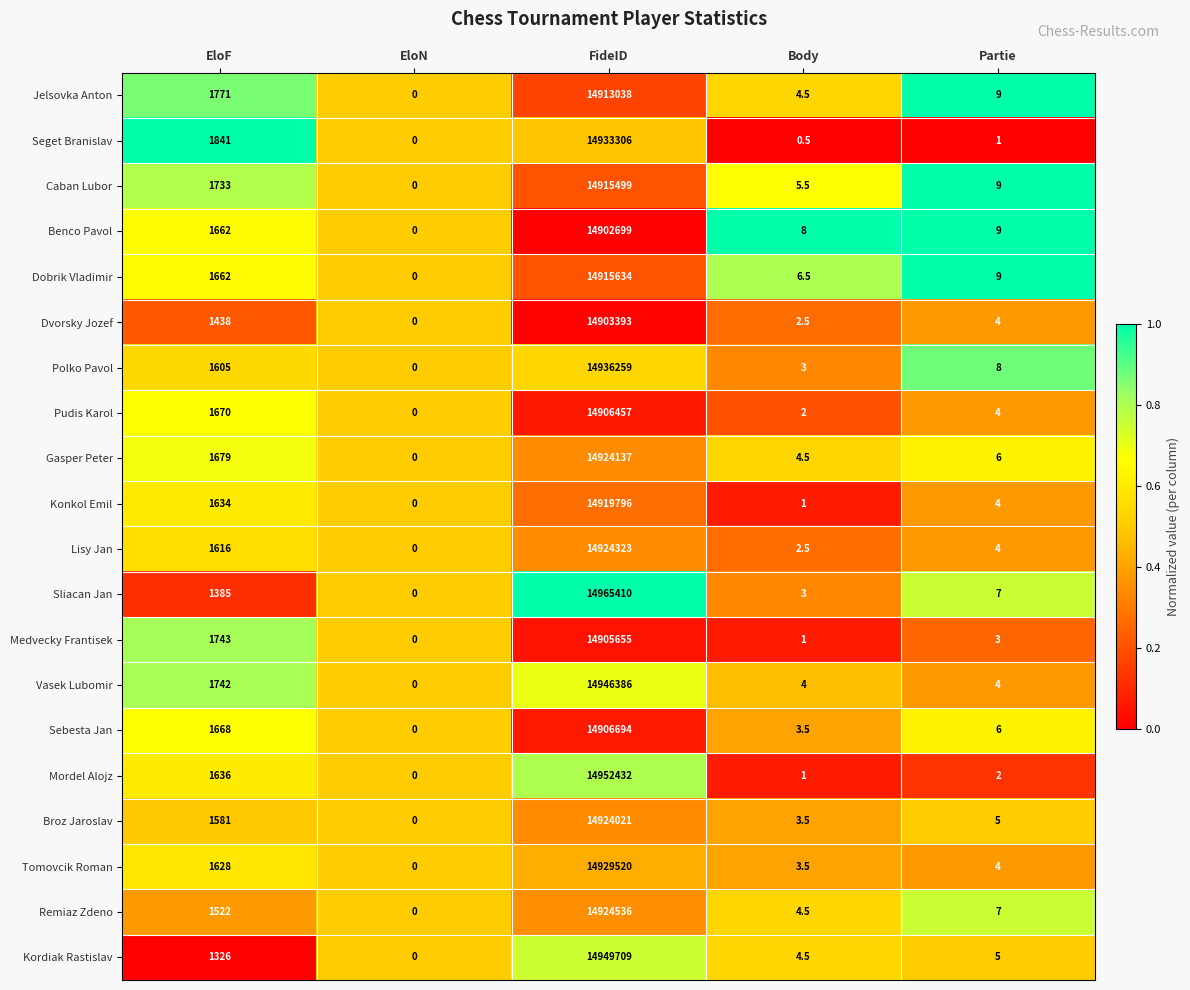

Is it true that Gasper Peter equals 14924137.0 at FideID?

True